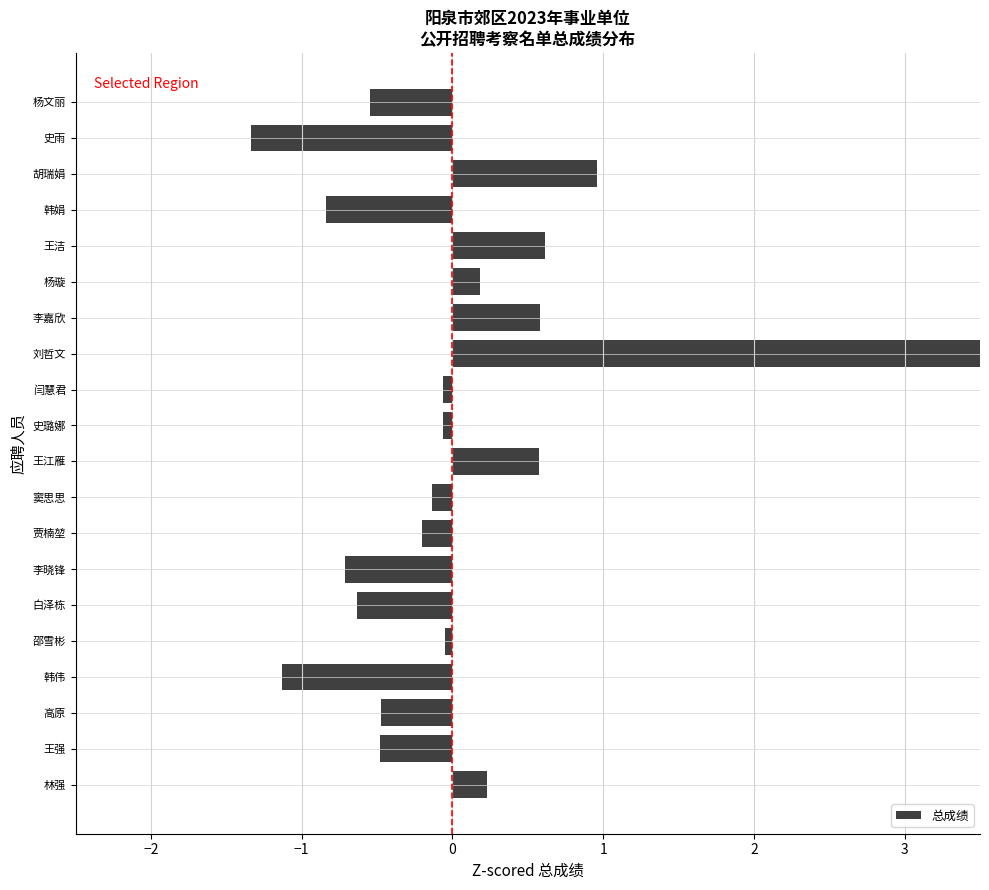

Read the value at 史雨.

-1.3